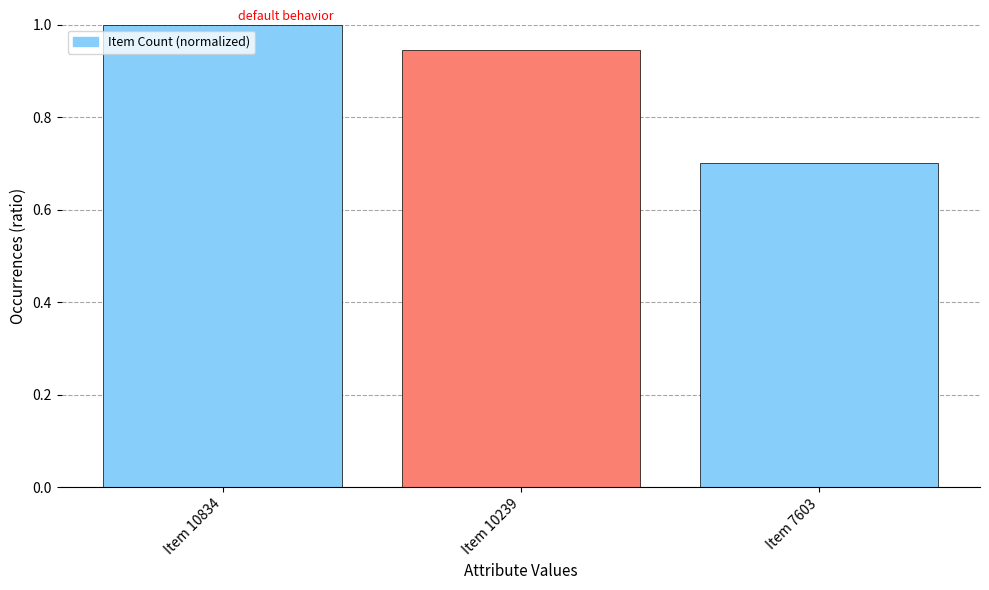

What is the change in value from Item 10239 to Item 7603?

-0.2